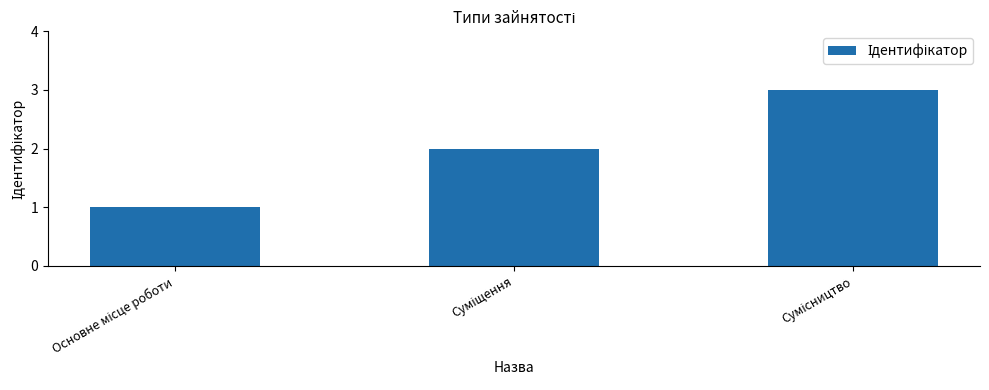

What is the greatest value displayed?

3